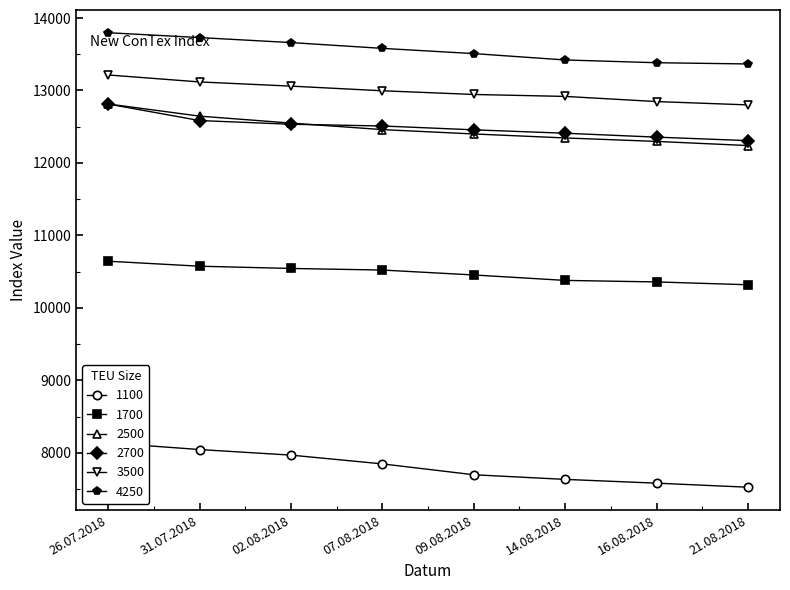

How many data points does each series have?

8